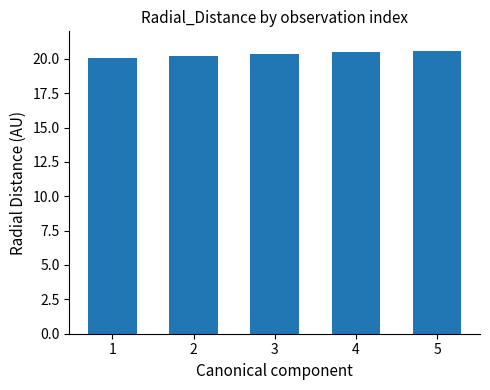

Approximately how many times larger is the value at 3 compared to 1?

1.0